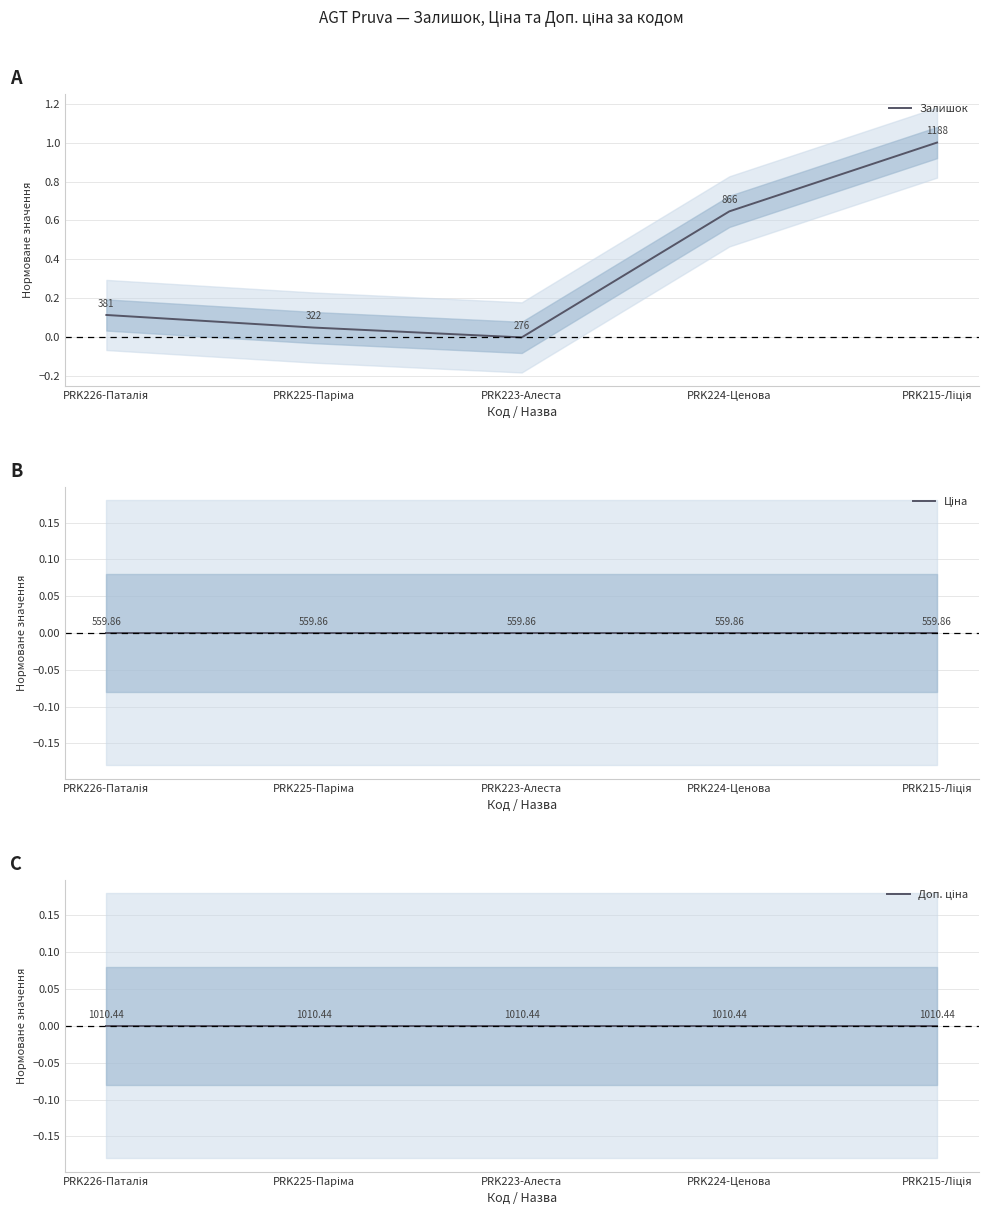

What position from the right is PRK224-Ценова?

2